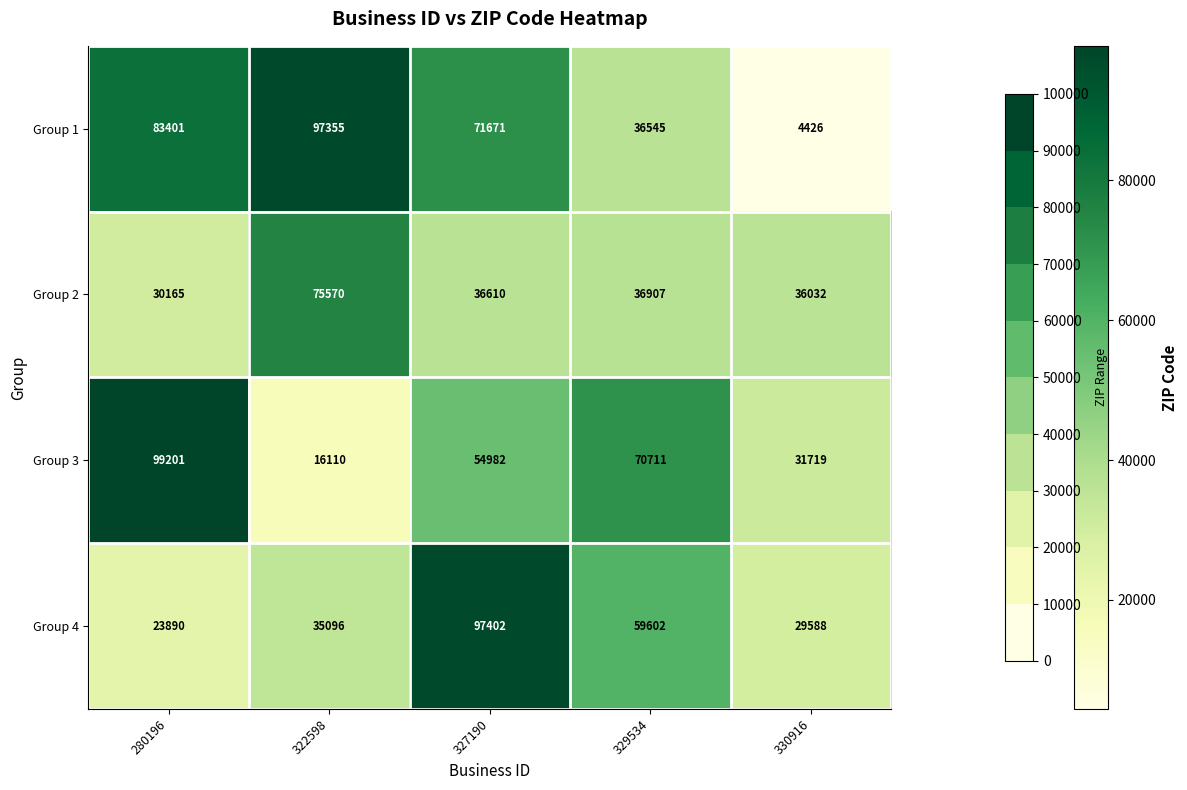

What is the difference between the Group 2 values at 329534 and 322598?

38663